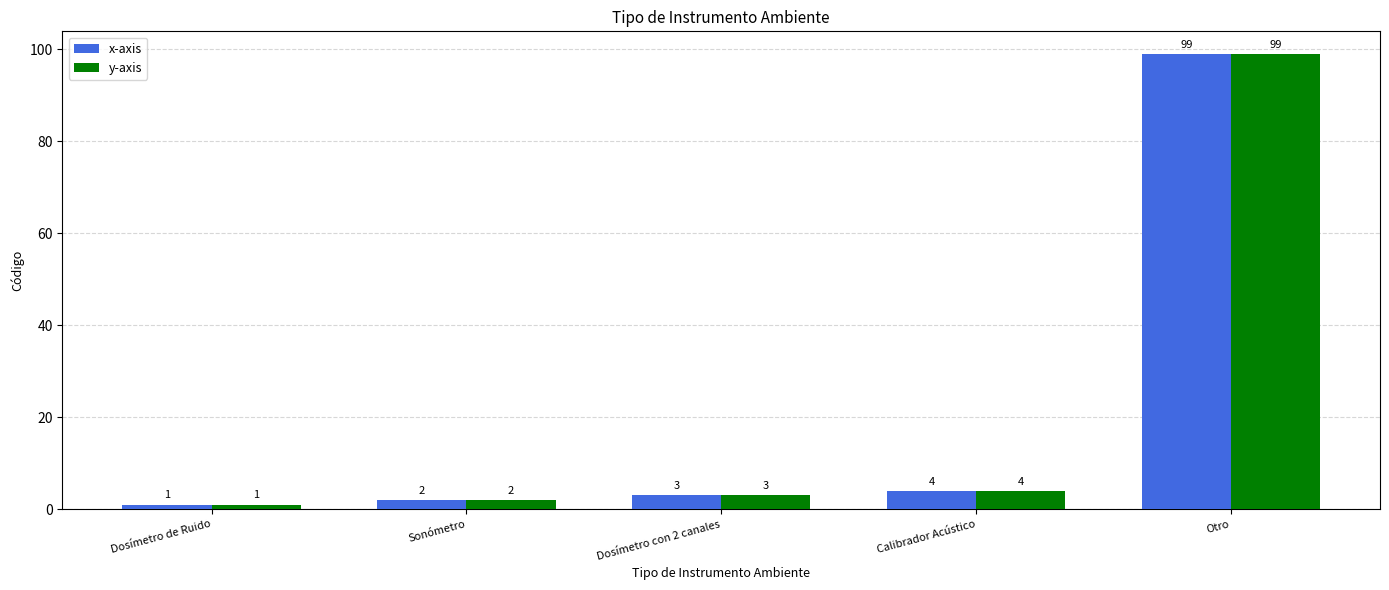

What is the difference between the second highest and minimum values in the x-axis series?

3